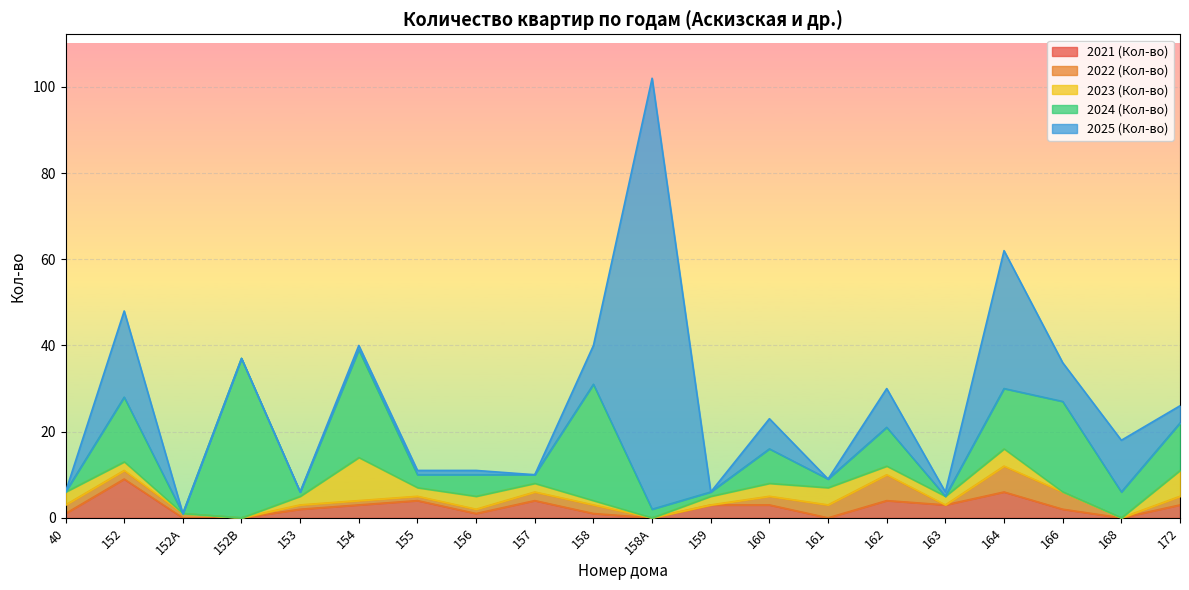

In 2024 (Кол-во), how many points are higher than both neighbors (excluding endpoints)?

8